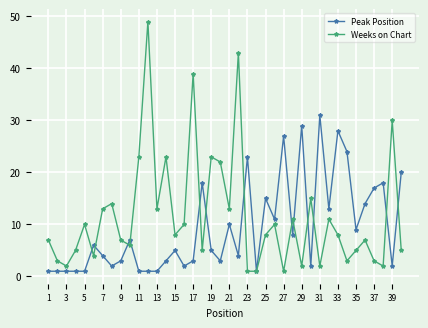

Reading left to right, list all the values displayed in this chart.

Peak Position: 1	1	1	1	1	6	4	2	3	7	1	1	1	3	5	2	3	18	5	3	10	4	23	1	15	11	27	8	29	2	31	13	28	24	9	14	17	18	2	20
Weeks on Chart: 7	3	2	5	10	4	13	14	7	6	23	49	13	23	8	10	39	5	23	22	13	43	1	1	8	10	1	11	2	15	2	11	8	3	5	7	3	2	30	5